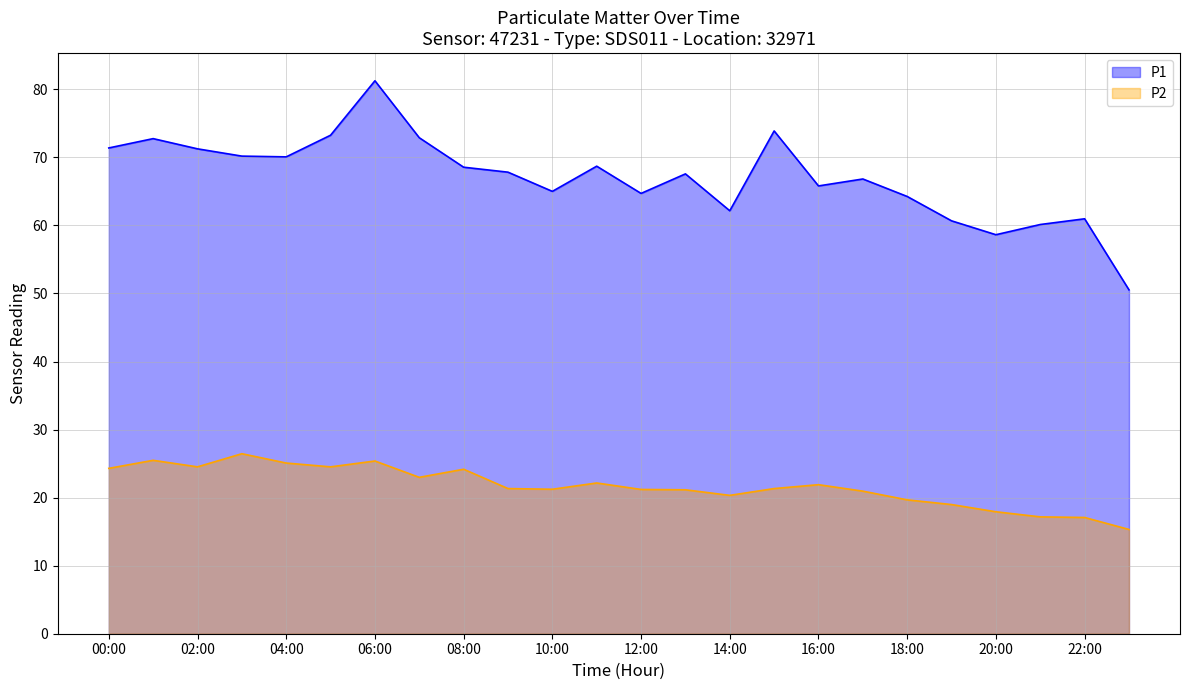

In P1, how many points are higher than both neighbors (excluding endpoints)?

7